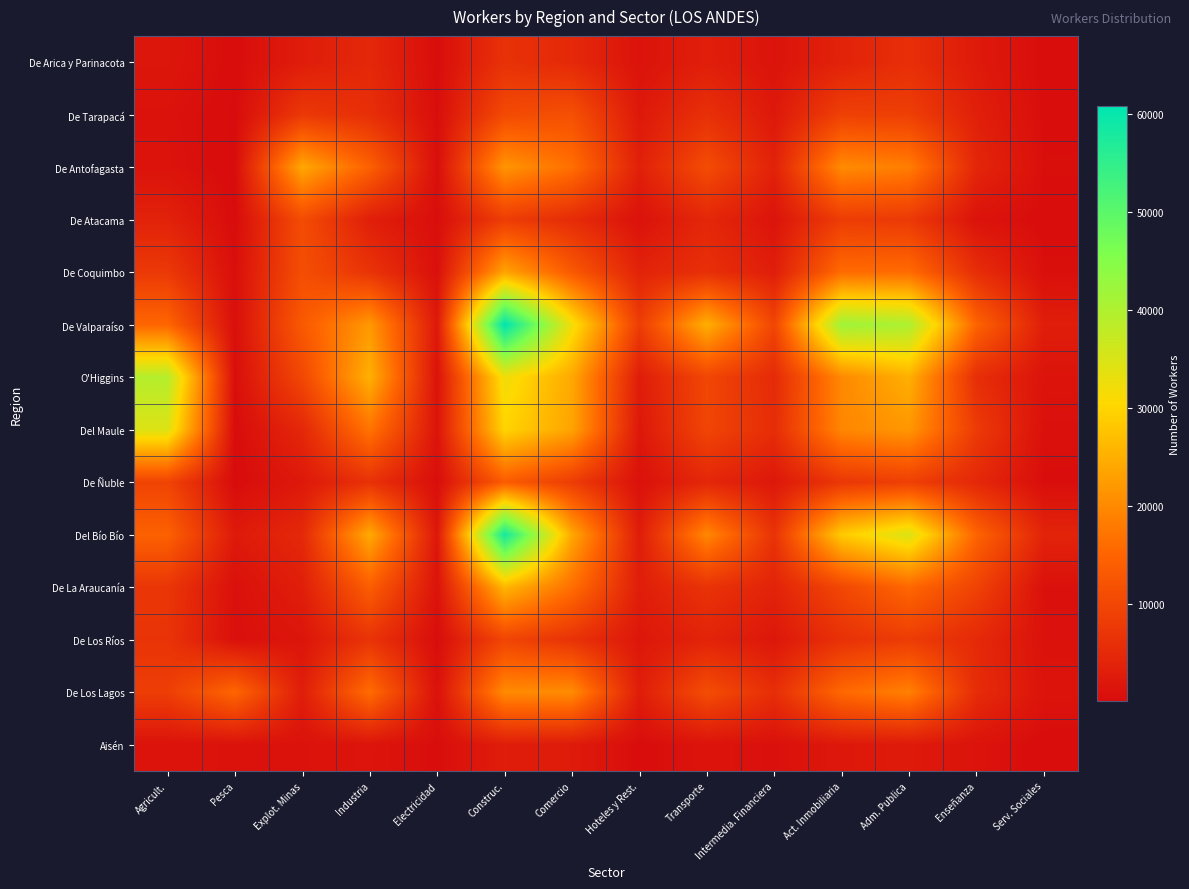

Reading right to left, transcribe all the data shown in this chart.

De Arica y Parinacota: Serv. Sociales=270	Enseñanza=2370	Adm. Publica=5862	Act. Inmobiliaria=3761	Intermedia. Financiera=1270	Transporte=3128	Hoteles y Rest.=1172	Comercio=4859	Construc.=6335	Electricidad=236	Industria=4656	Explot. Minas=2806	Pesca=195	Agricult.=1728
De Tarapacá: Serv. Sociales=335	Enseñanza=3274	Adm. Publica=8661	Act. Inmobiliaria=8861	Intermedia. Financiera=2099	Transporte=6141	Hoteles y Rest.=2131	Comercio=11577	Construc.=10465	Electricidad=418	Industria=5943	Explot. Minas=7495	Pesca=31	Agricult.=1013
De Antofagasta: Serv. Sociales=544	Enseñanza=4416	Adm. Publica=18430	Act. Inmobiliaria=20196	Intermedia. Financiera=3620	Transporte=10869	Hoteles y Rest.=3396	Comercio=16463	Construc.=21526	Electricidad=441	Industria=14371	Explot. Minas=23994	Pesca=17	Agricult.=1189
De Atacama: Serv. Sociales=193	Enseñanza=1149	Adm. Publica=7708	Act. Inmobiliaria=8244	Intermedia. Financiera=1371	Transporte=4518	Hoteles y Rest.=1025	Comercio=5382	Construc.=8266	Electricidad=394	Industria=3138	Explot. Minas=10842	Pesca=36	Agricult.=3710
De Coquimbo: Serv. Sociales=618	Enseñanza=5654	Adm. Publica=15913	Act. Inmobiliaria=15967	Intermedia. Financiera=3001	Transporte=6002	Hoteles y Rest.=3850	Comercio=13117	Construc.=23471	Electricidad=702	Industria=6710	Explot. Minas=11231	Pesca=492	Agricult.=7653
De Valparaíso: Serv. Sociales=3010	Enseñanza=14872	Adm. Publica=40218	Act. Inmobiliaria=41829	Intermedia. Financiera=9728	Transporte=24990	Hoteles y Rest.=8293	Comercio=32043	Construc.=60829	Electricidad=2076	Industria=21988	Explot. Minas=13113	Pesca=465	Agricult.=15146
O'Higgins: Serv. Sociales=1299	Enseñanza=5746	Adm. Publica=25079	Act. Inmobiliaria=19925	Intermedia. Financiera=5135	Transporte=9906	Hoteles y Rest.=2810	Comercio=24115	Construc.=32166	Electricidad=1136	Industria=25161	Explot. Minas=10081	Pesca=392	Agricult.=39228
Del Maule: Serv. Sociales=762	Enseñanza=7915	Adm. Publica=21747	Act. Inmobiliaria=19575	Intermedia. Financiera=5559	Transporte=9666	Hoteles y Rest.=1969	Comercio=23462	Construc.=29900	Electricidad=1404	Industria=17111	Explot. Minas=4587	Pesca=74	Agricult.=34432
De Ñuble: Serv. Sociales=370	Enseñanza=4666	Adm. Publica=8736	Act. Inmobiliaria=7303	Intermedia. Financiera=1963	Transporte=4467	Hoteles y Rest.=918	Comercio=8213	Construc.=13551	Electricidad=374	Industria=6292	Explot. Minas=2133	Pesca=57	Agricult.=9411
Del Bío Bío: Serv. Sociales=4018	Enseñanza=14878	Adm. Publica=34693	Act. Inmobiliaria=28607	Intermedia. Financiera=6608	Transporte=19767	Hoteles y Rest.=2793	Comercio=24081	Construc.=58311	Electricidad=1819	Industria=24311	Explot. Minas=4779	Pesca=2344	Agricult.=14477
De La Araucanía: Serv. Sociales=762	Enseñanza=9245	Adm. Publica=15447	Act. Inmobiliaria=10066	Intermedia. Financiera=3894	Transporte=6604	Hoteles y Rest.=2927	Comercio=16445	Construc.=25996	Electricidad=1219	Industria=13879	Explot. Minas=3107	Pesca=735	Agricult.=7132
De Los Ríos: Serv. Sociales=957	Enseñanza=4967	Adm. Publica=8154	Act. Inmobiliaria=6308	Intermedia. Financiera=1861	Transporte=3944	Hoteles y Rest.=1882	Comercio=6474	Construc.=9617	Electricidad=293	Industria=6686	Explot. Minas=1580	Pesca=670	Agricult.=6772
De Los Lagos: Serv. Sociales=1316	Enseñanza=5450	Adm. Publica=18850	Act. Inmobiliaria=15466	Intermedia. Financiera=5761	Transporte=11022	Hoteles y Rest.=2864	Comercio=20336	Construc.=20128	Electricidad=850	Industria=16106	Explot. Minas=2896	Pesca=15169	Agricult.=8458
Aisén: Serv. Sociales=142	Enseñanza=1238	Adm. Publica=2360	Act. Inmobiliaria=2111	Intermedia. Financiera=740	Transporte=1314	Hoteles y Rest.=218	Comercio=2503	Construc.=2883	Electricidad=342	Industria=1399	Explot. Minas=1040	Pesca=1071	Agricult.=1130